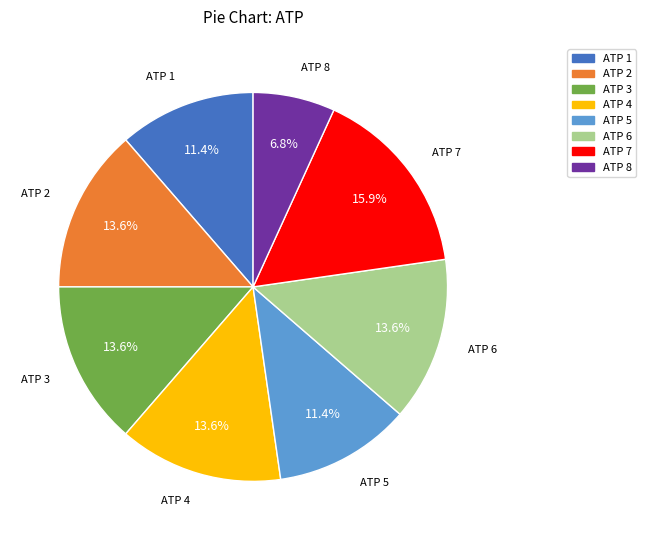

How many slices are in this pie chart?

8